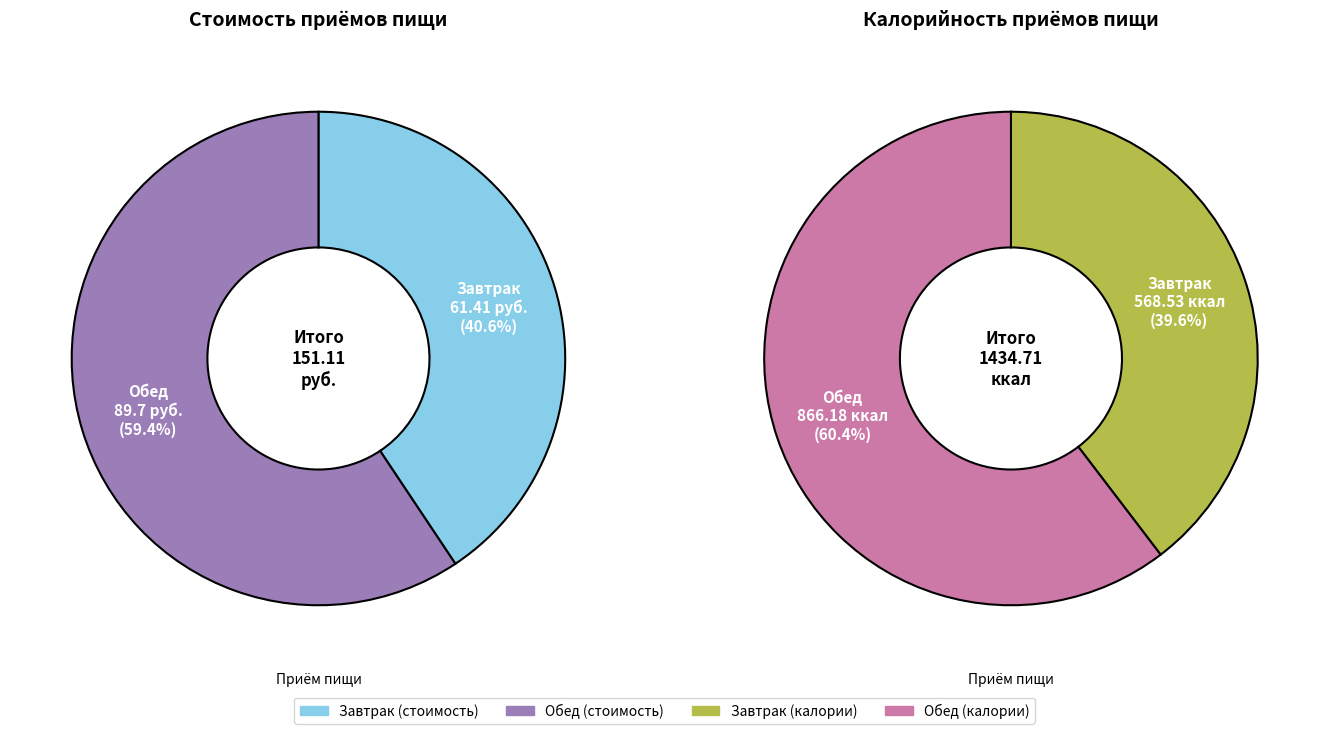

To the nearest percent, what is the average slice percentage?

50%